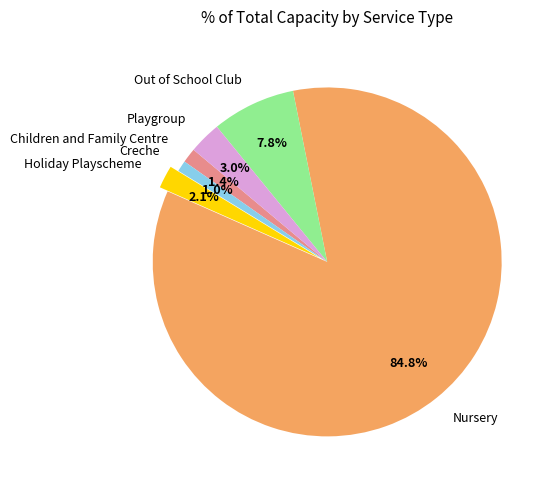

To the nearest percent, what percentage of the pie is Children and Family Centre?

1%